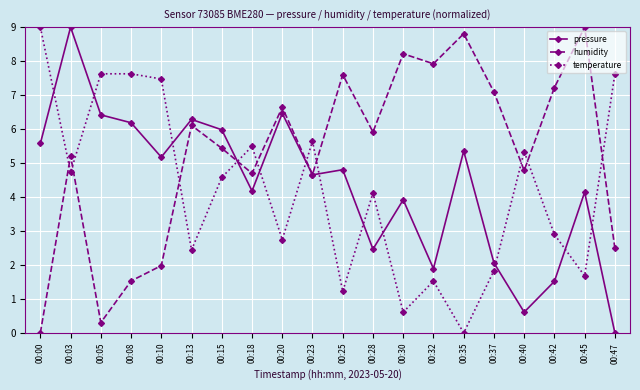

At which label does humidity first exceed 5?

00:03